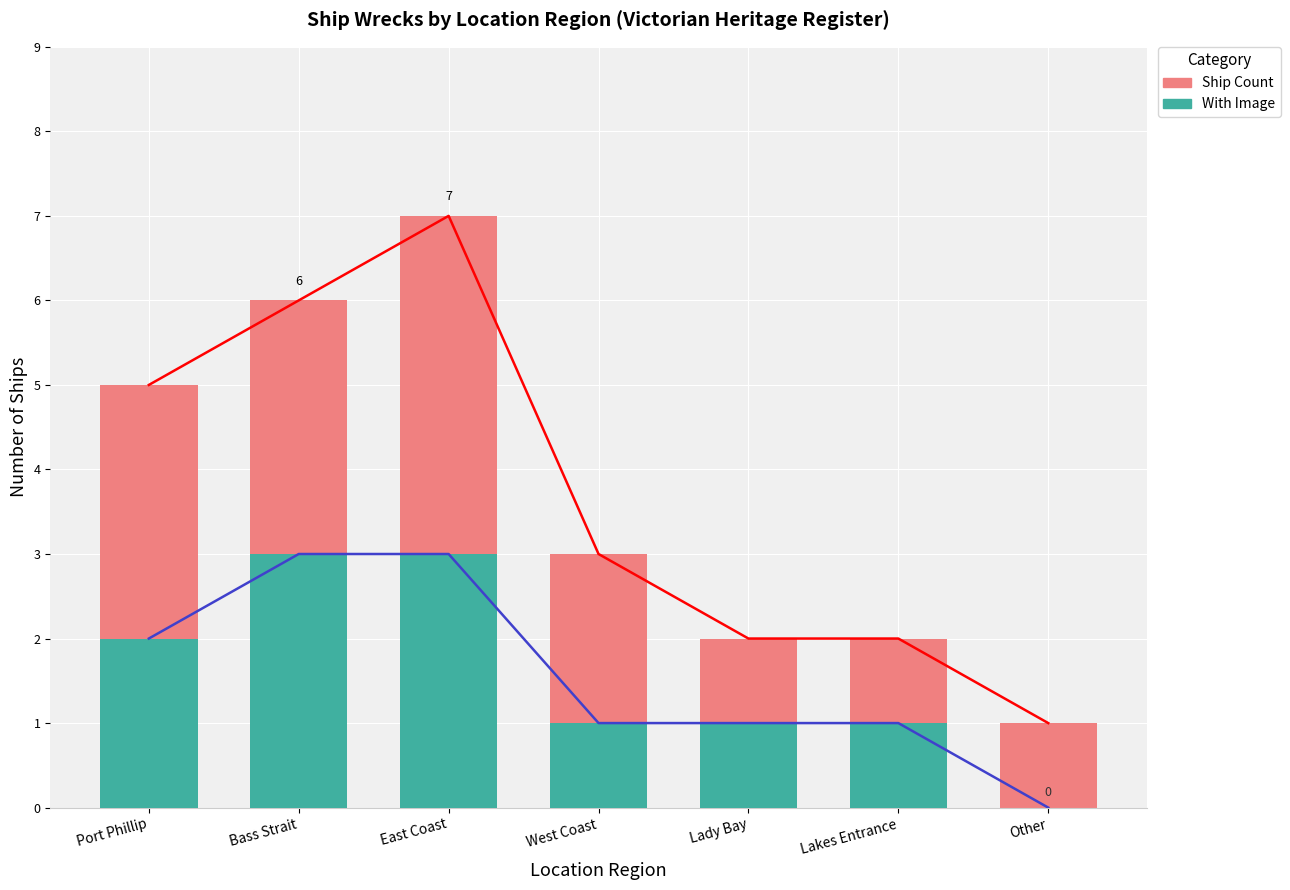

What are all the series names shown in the legend?

Ship Count, With Image